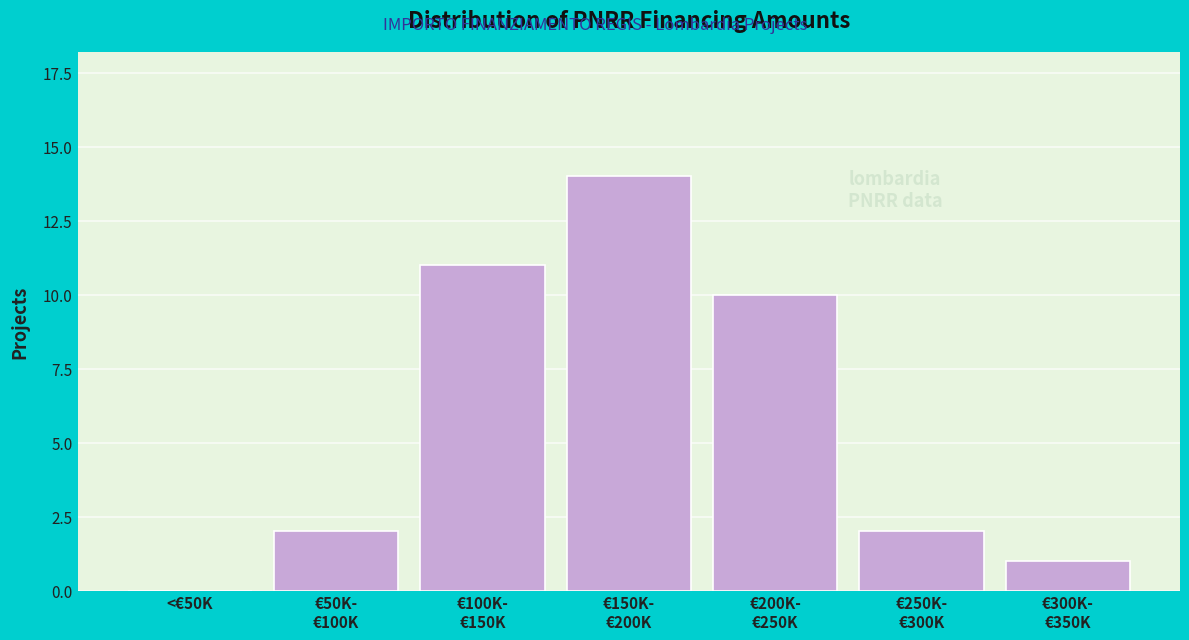

The chart shows a value of -5 at <€50K. True or false?

False